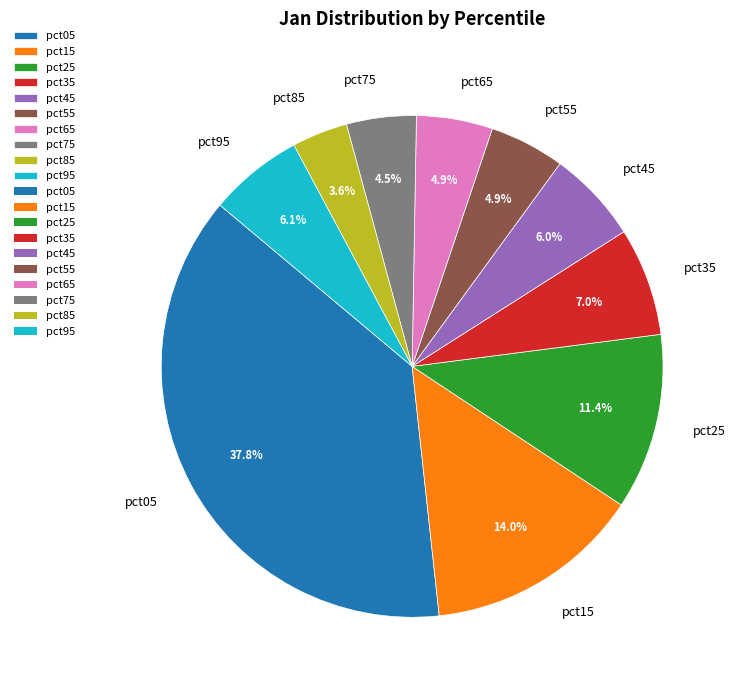

How many segments does this pie chart have?

10